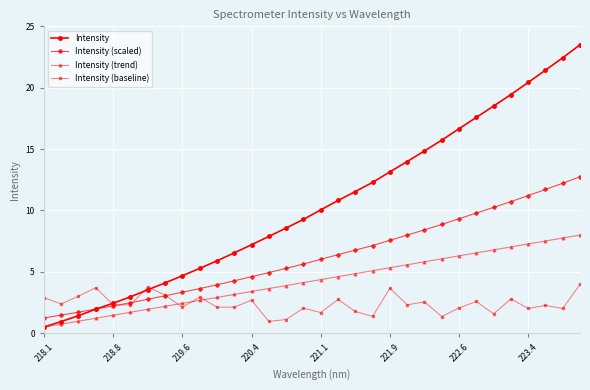

Rank the series by their average value, from highest to lowest.

Intensity, Intensity (scaled), Intensity (trend), Intensity (baseline)